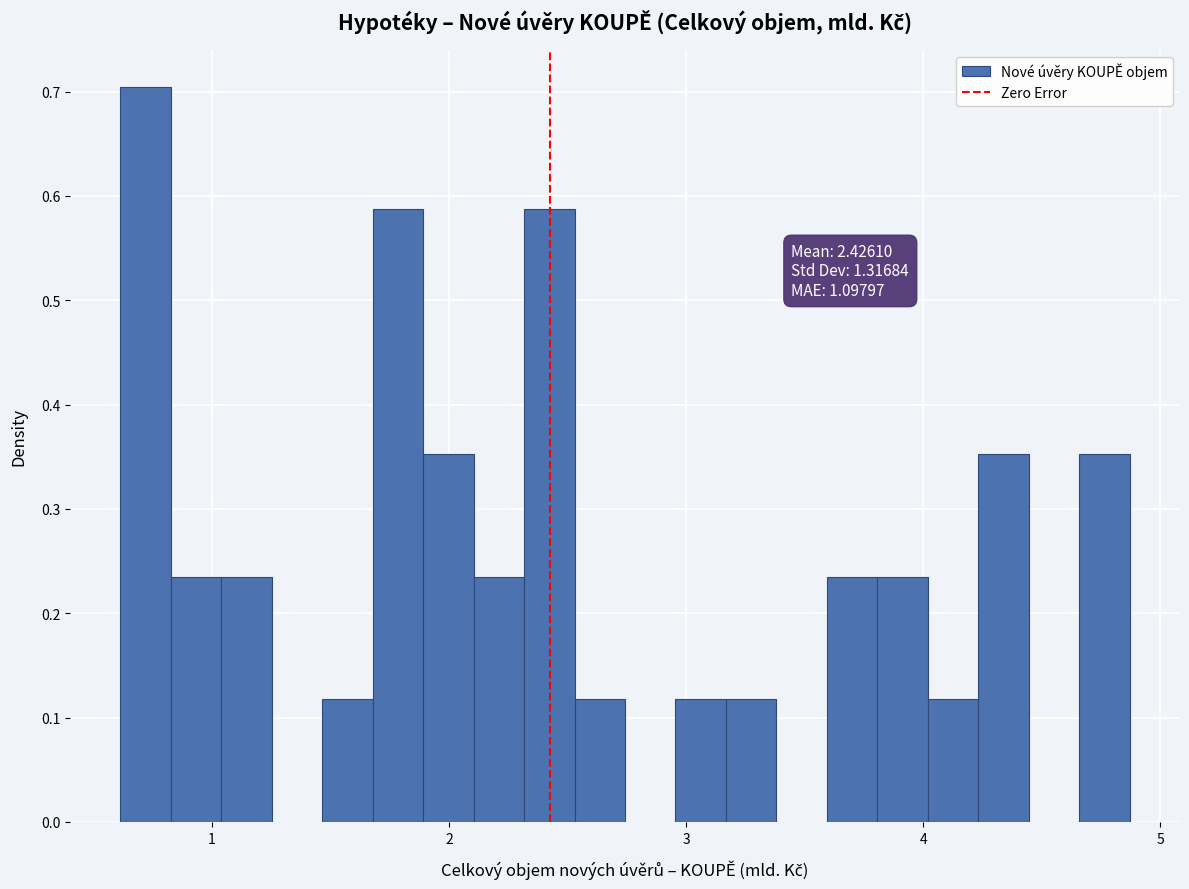

Read against the x-axis, roughly where is the centre of the tallest bar?

0.7